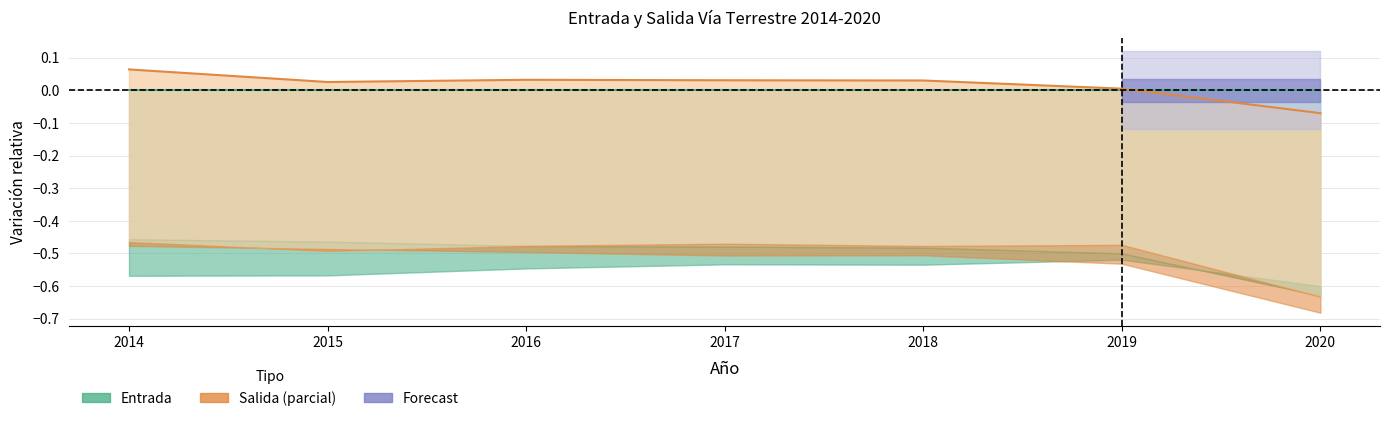

Is the value of ENTRADA TOTAL at 2020 greater than the value of SALIDA TOTAL at 2017?

No